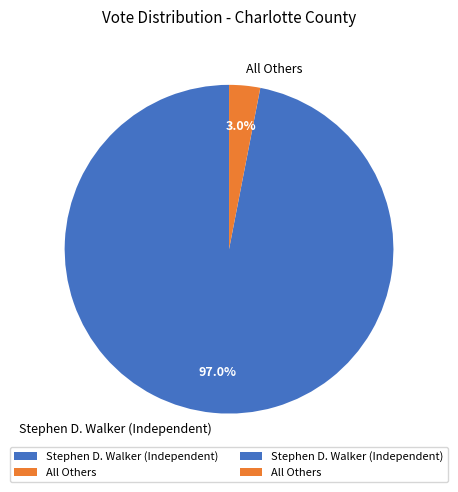

What is the total percentage of Stephen D. Walker (Independent) and All Others?

100.0%